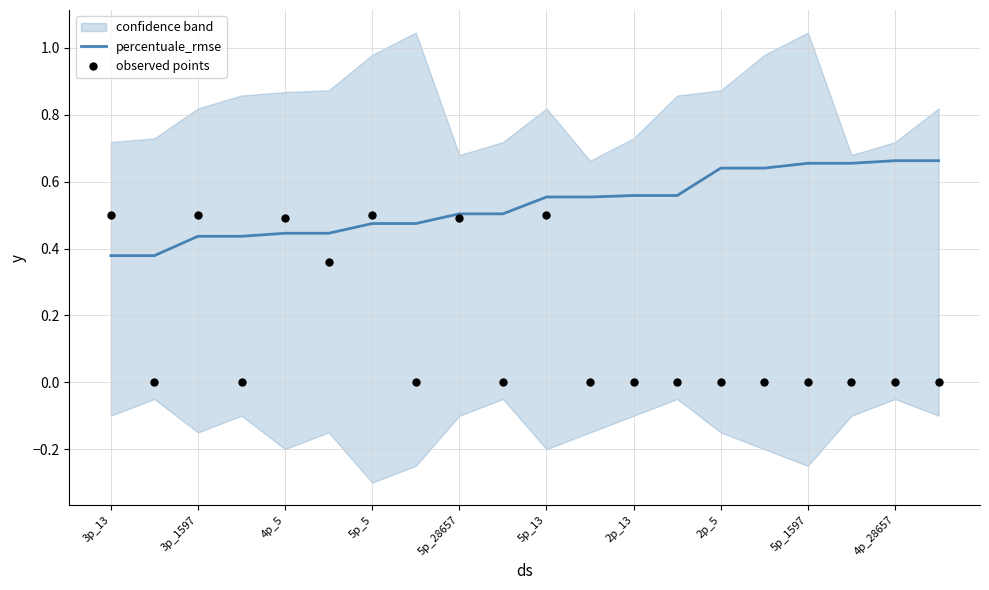

Which series reaches the maximum Y coordinate?

percentuale_rmse